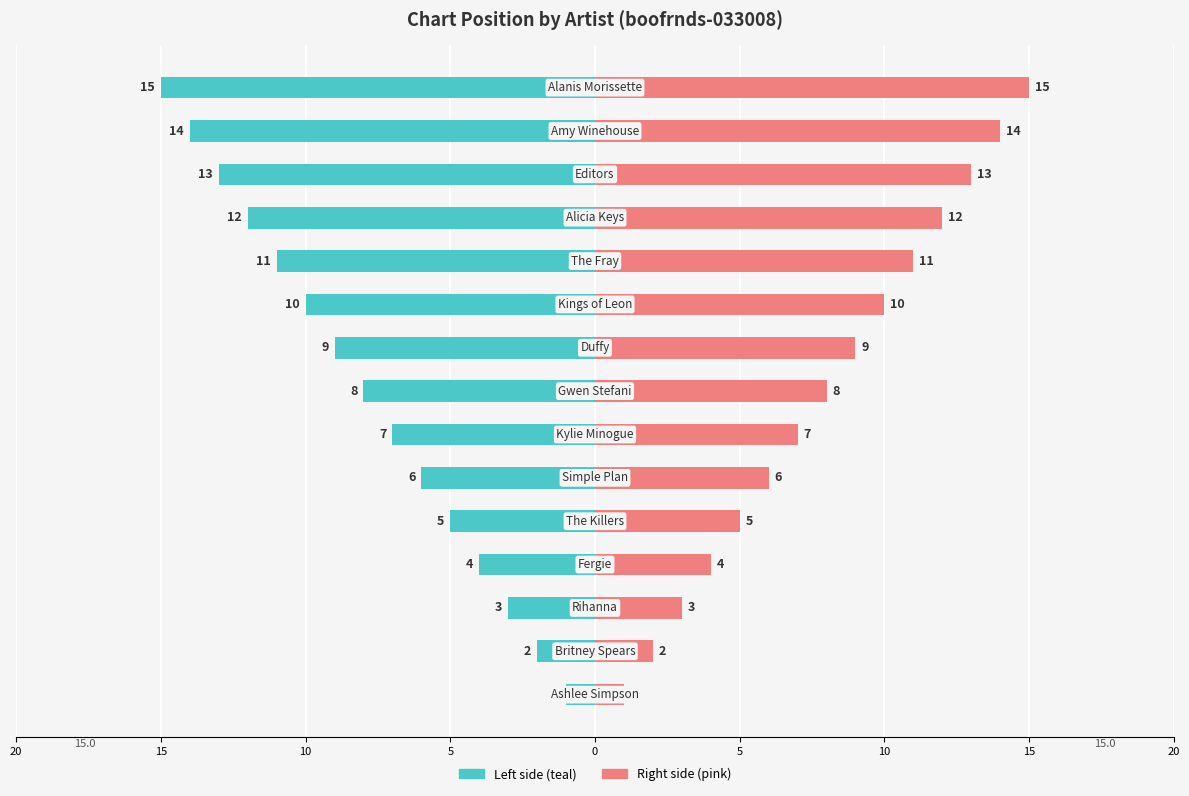

How many values in the Chart Position (Right) series exceed 8?

7